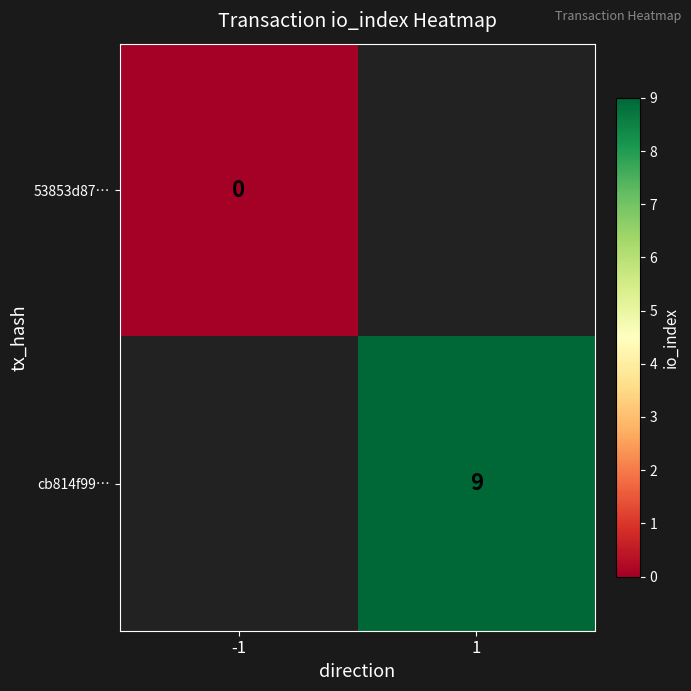

How many series are shown in this chart?

2